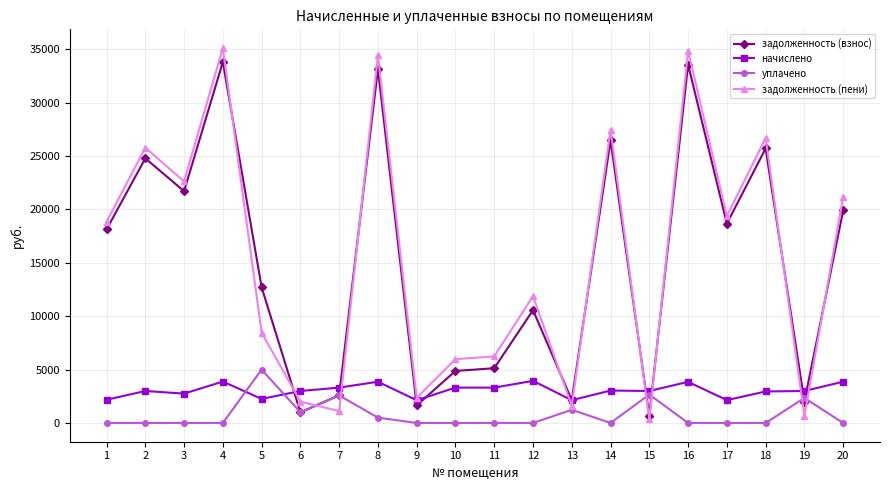

True or false: уплачено has more than 2 points higher than both neighbors.

True